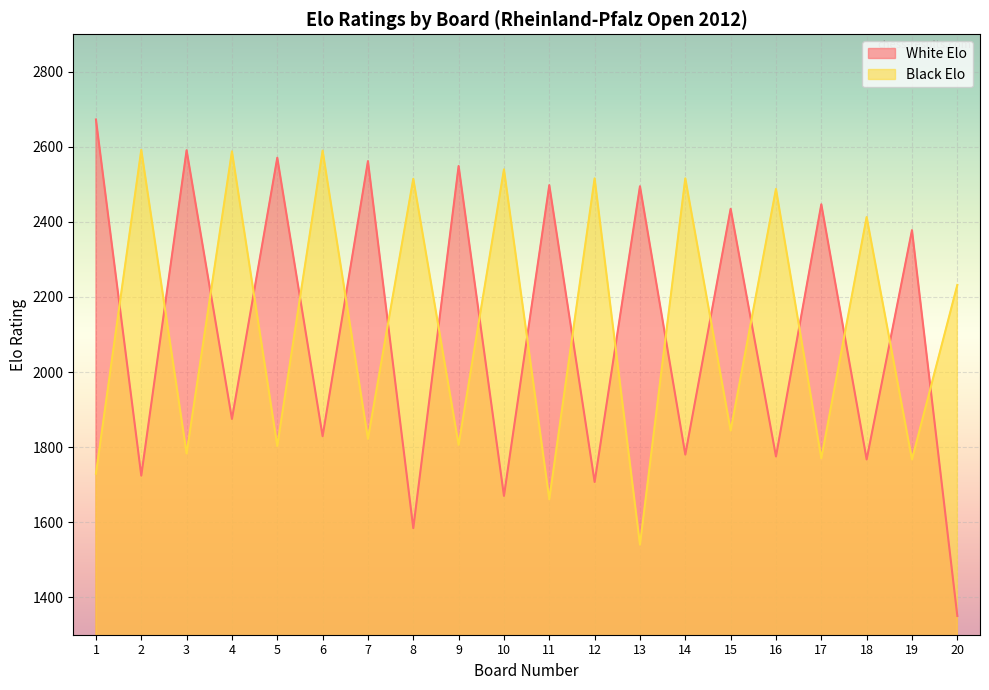

Reading right to left, transcribe all the data shown in this chart.

White Elo: 1350	2378	1767	2447	1775	2435	1780	2495	1707	2498	1670	2549	1584	2562	1829	2571	1875	2591	1724	2673
Black Elo: 2232	1767	2413	1770	2488	1844	2516	1540	2516	1661	2540	1806	2515	1822	2590	1803	2588	1783	2592	1729